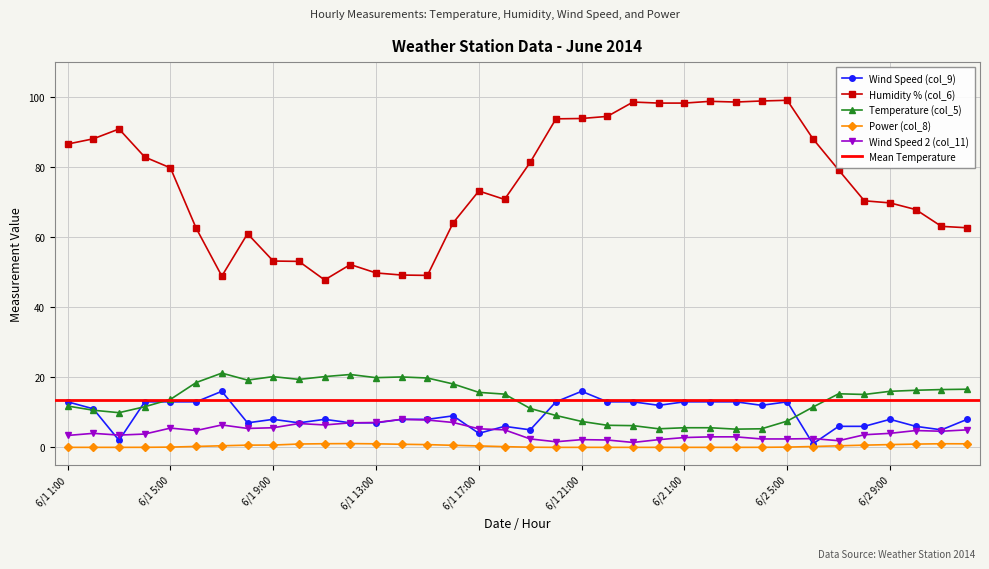

What is the maximum value shown in the chart?

99.1